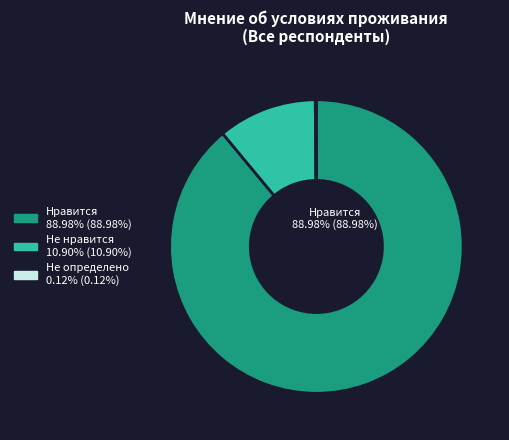

Does any single category account for the majority?

Yes